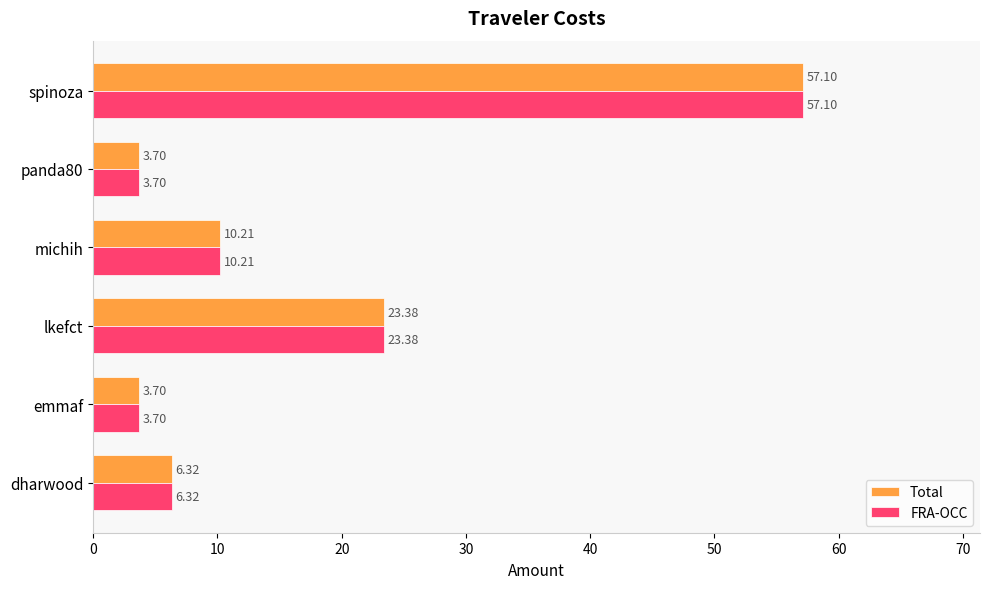

Is the value of Total at dharwood greater than the value of FRA-OCC at lkefct?

No